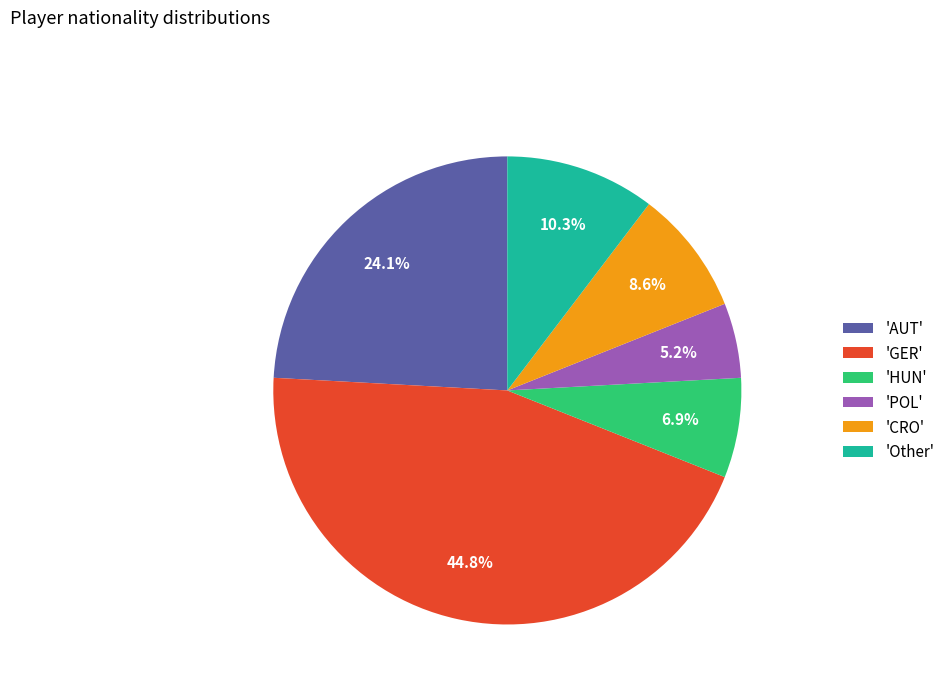

Does any single category account for the majority?

No